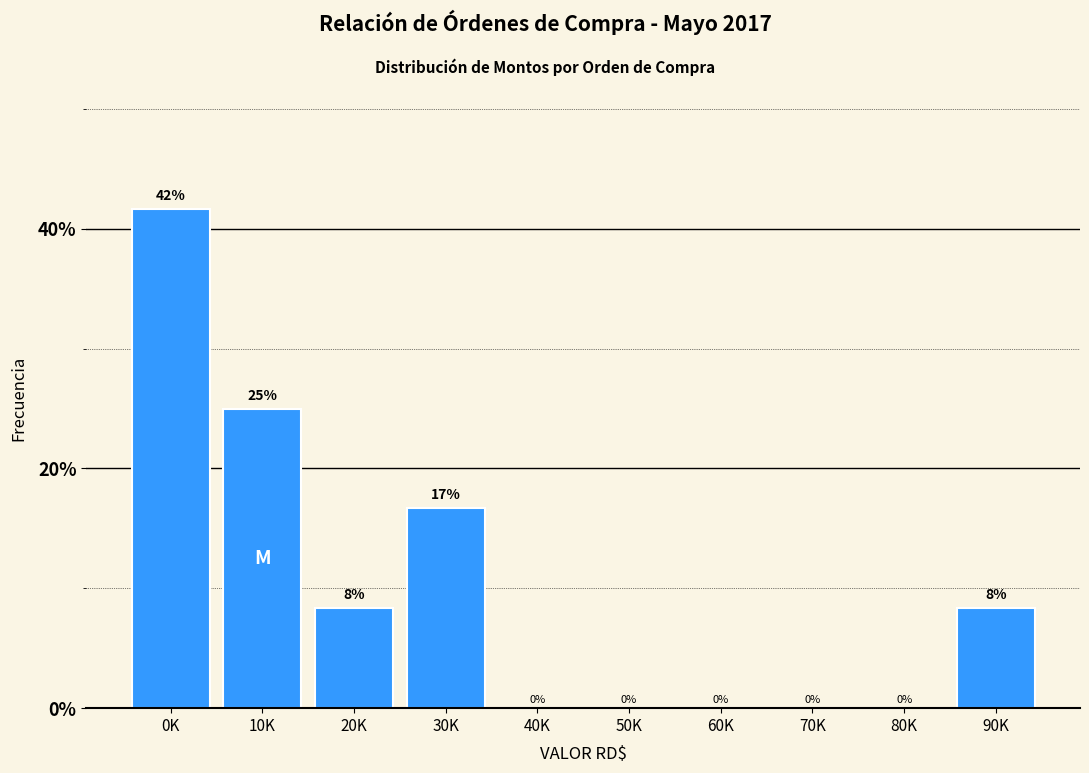

True or false: the data shows 0.0 at 60K.

True